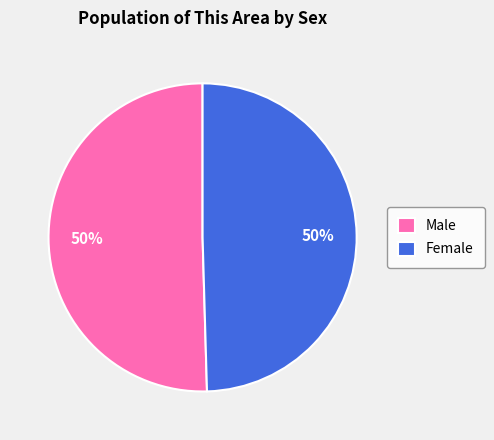

Is the sum of Female and Male greater than half?

Yes